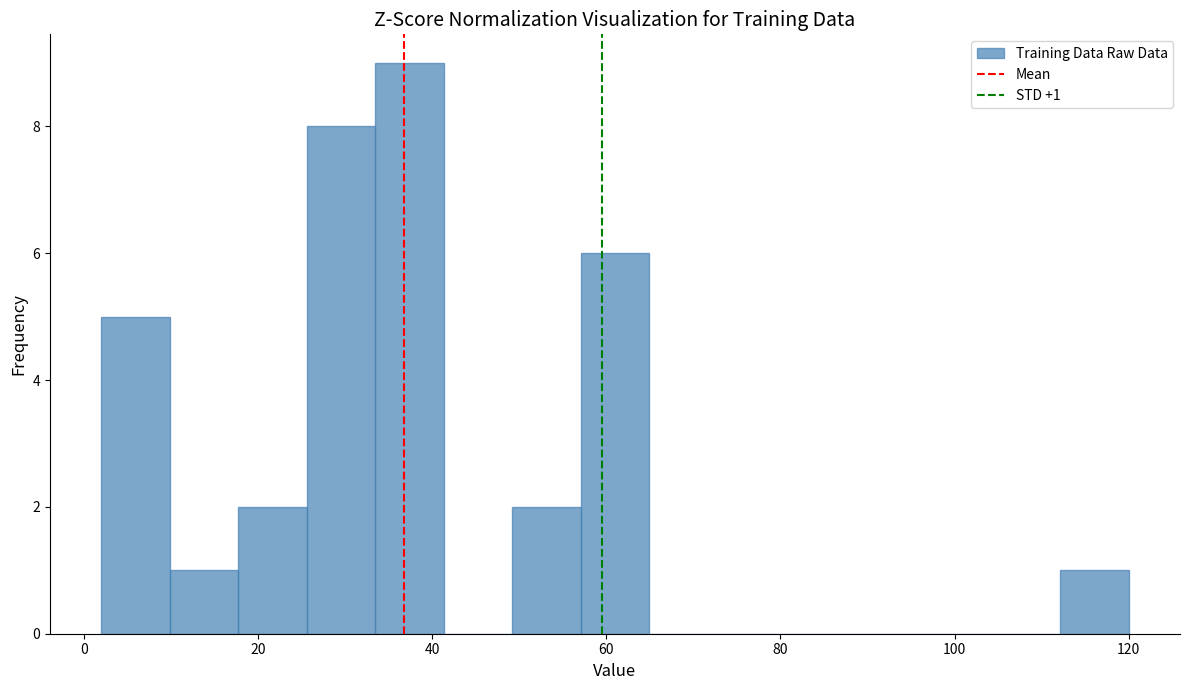

Around what value on the x-axis is the tallest bar? Give the approximate position of its centre, as read against the axis.

38